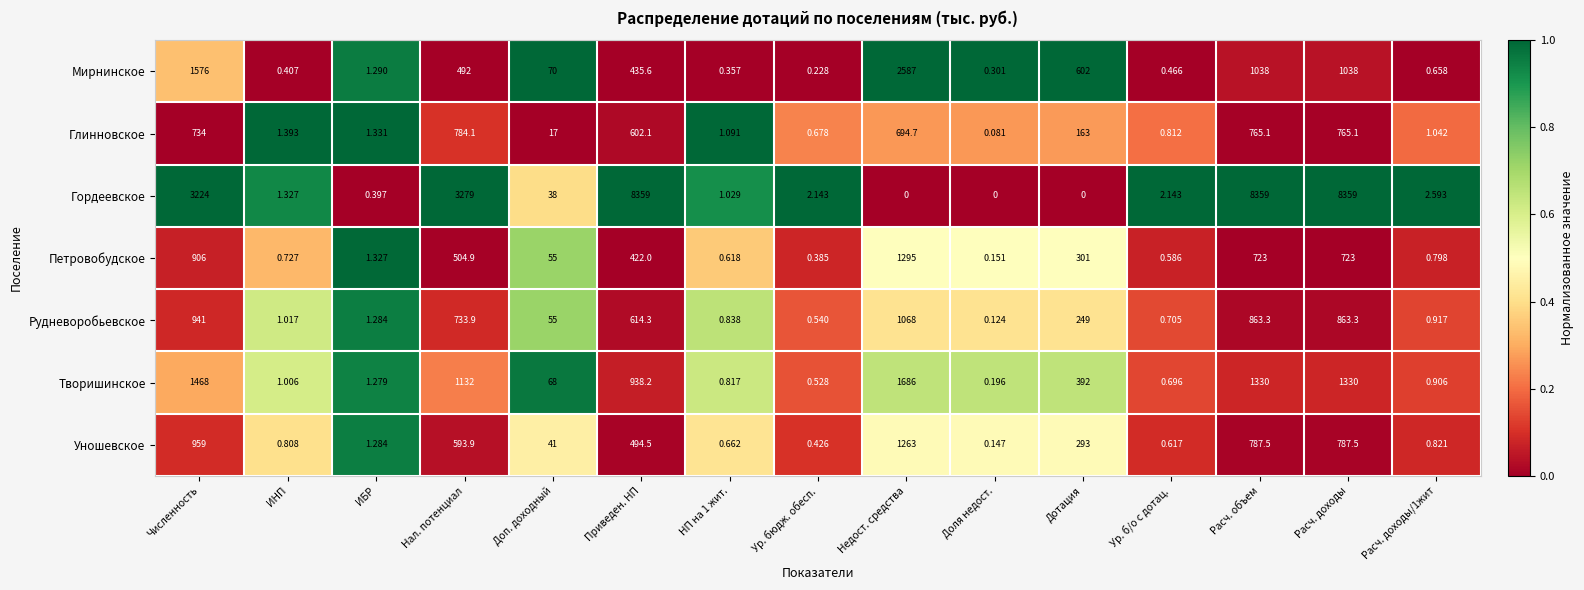

Which series changed the most between Нал. потенциал and Недост. средства?

Гордеевское